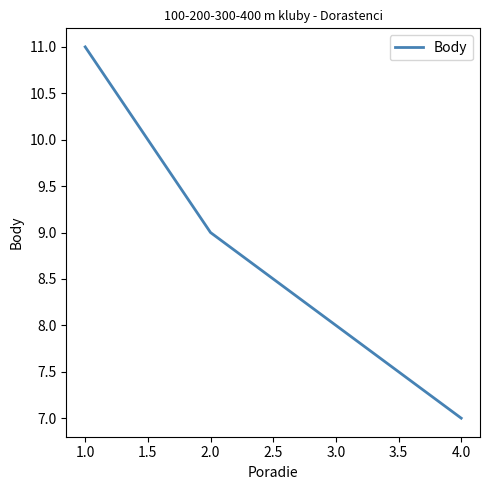

How many values are below 9?

2